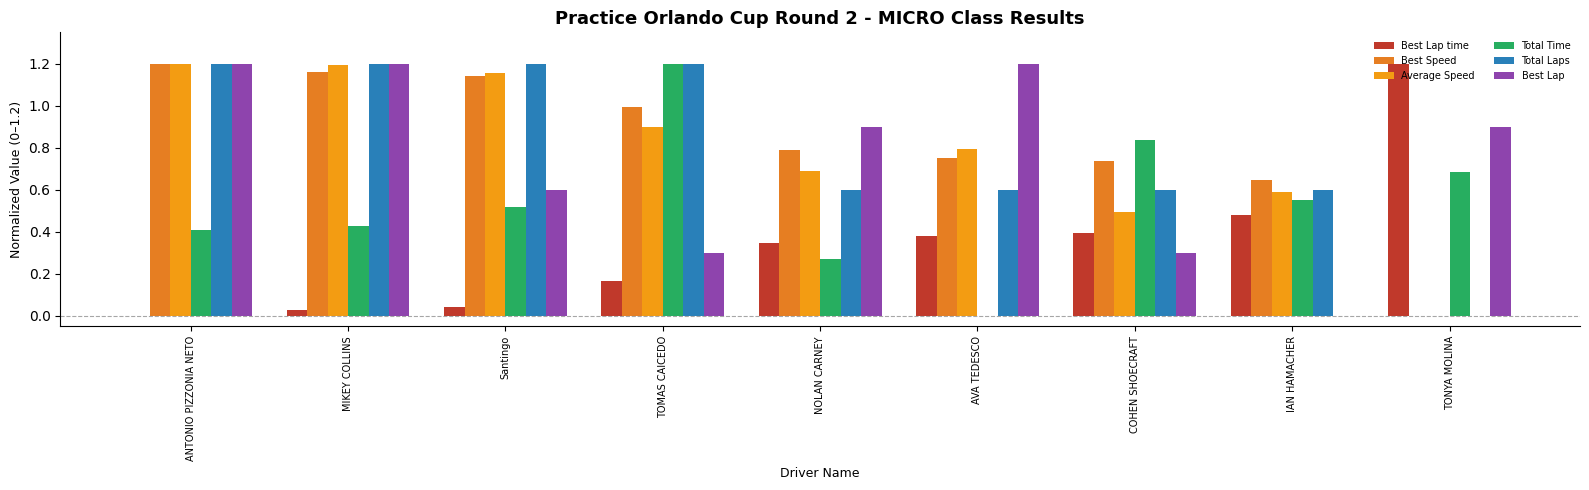

What is the label of the 6th bar from the left?

AVA TEDESCO